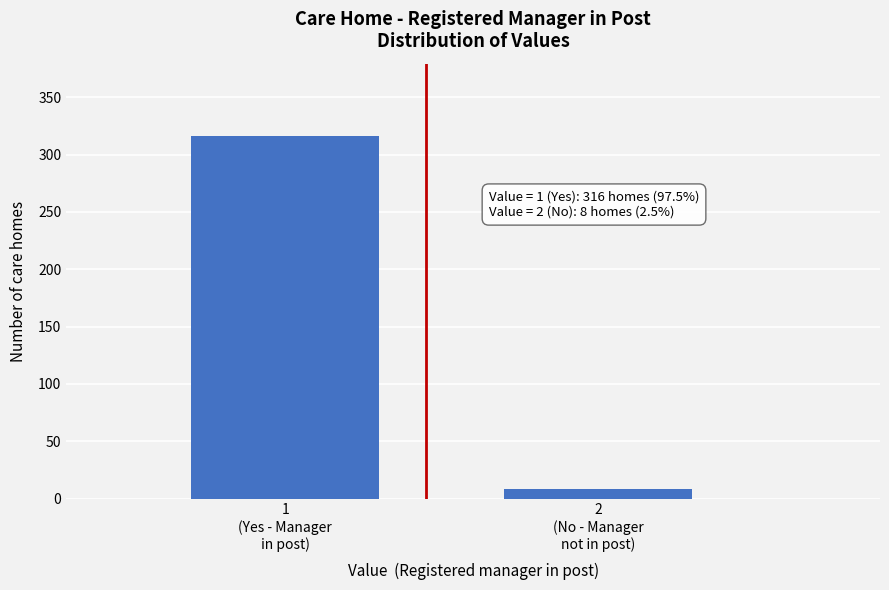

Reading left to right, list all the values displayed in this chart.

316	8